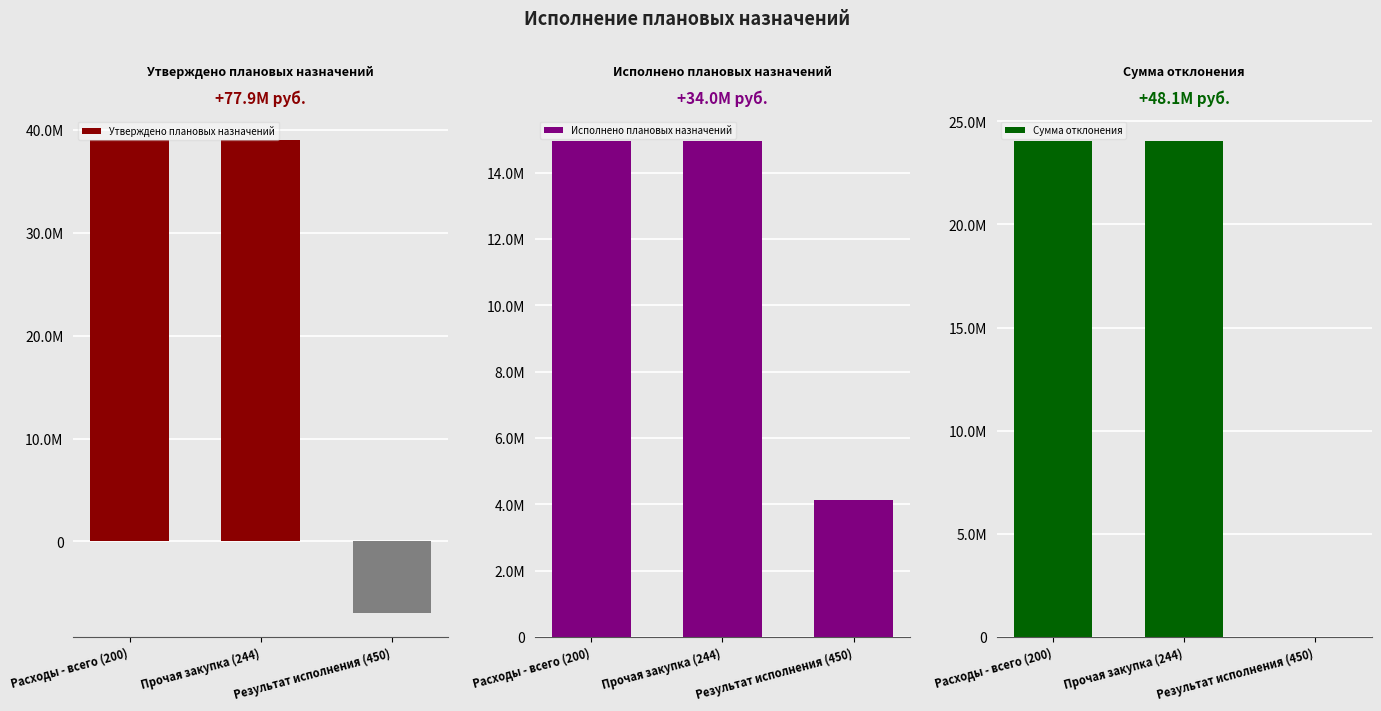

What is the difference between the Утверждено плановых назначений values at Результат исполнения (450) and Расходы - всего (200)?

45931286.9